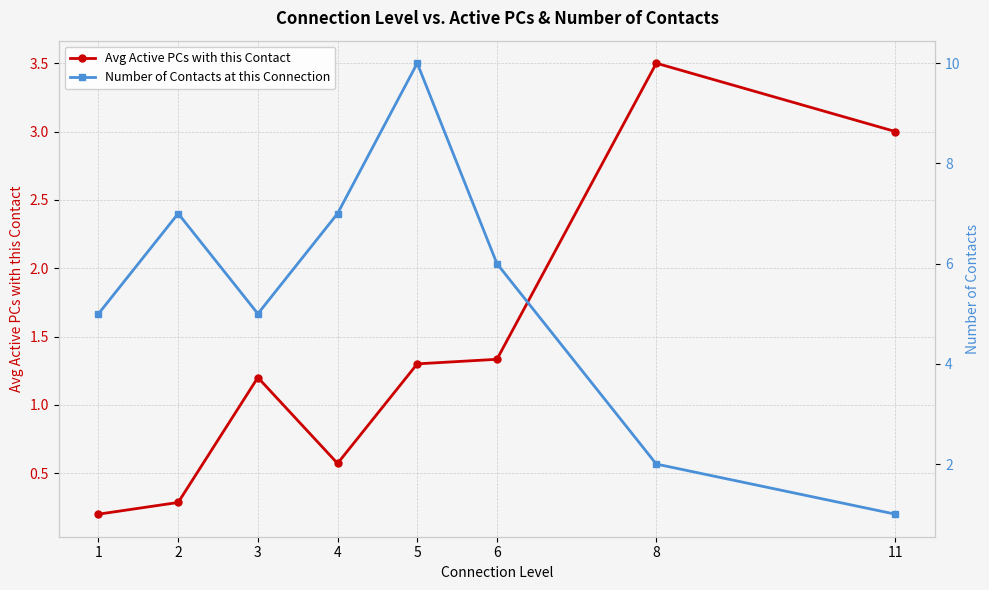

What is the average value of the Number of Contacts at this Connection series?

5.4